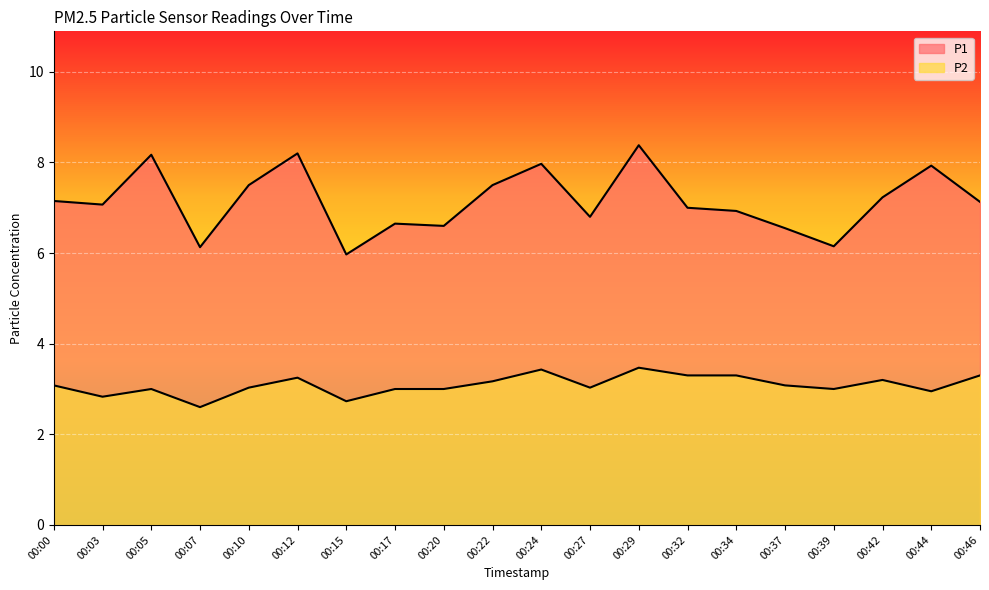

Reading left to right, transcribe all the data shown in this chart.

P1: 7.2	7.1	8.2	6.1	7.5	8.2	6.0	6.7	6.6	7.5	8.0	6.8	8.4	7.0	6.9	6.5	6.2	7.2	7.9	7.1
P2: 3.1	2.8	3.0	2.6	3.0	3.2	2.7	3.0	3.0	3.2	3.4	3.0	3.5	3.3	3.3	3.1	3.0	3.2	3.0	3.3